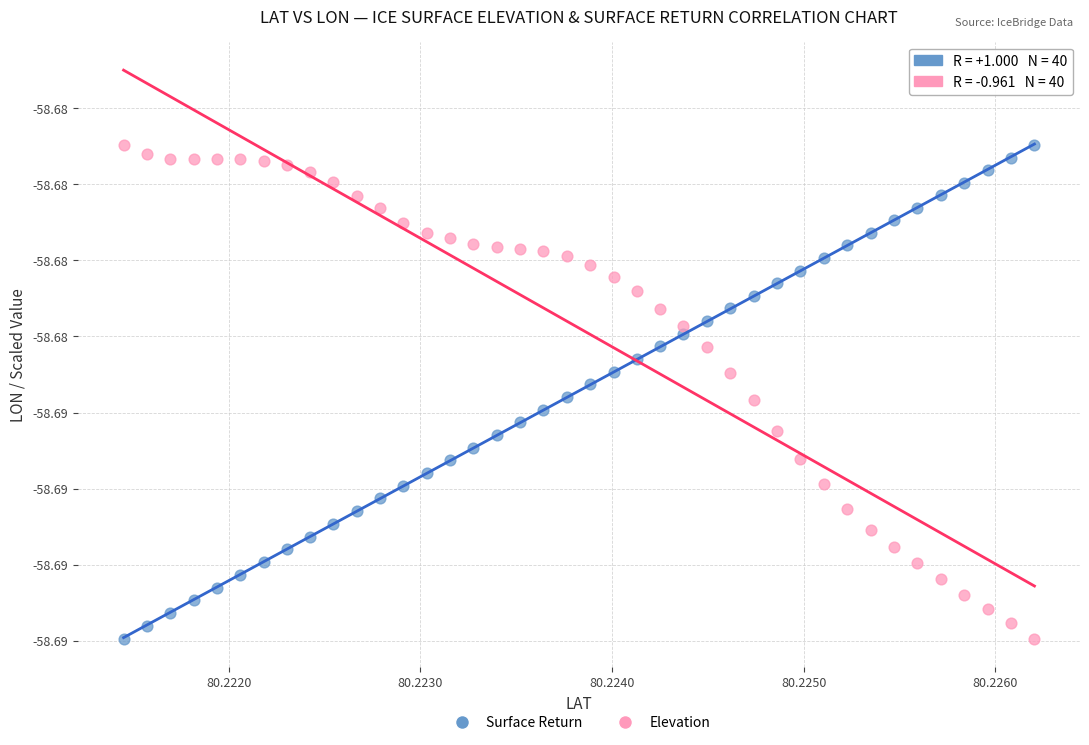

What are all the series names shown in the legend?

Surface Return, Elevation